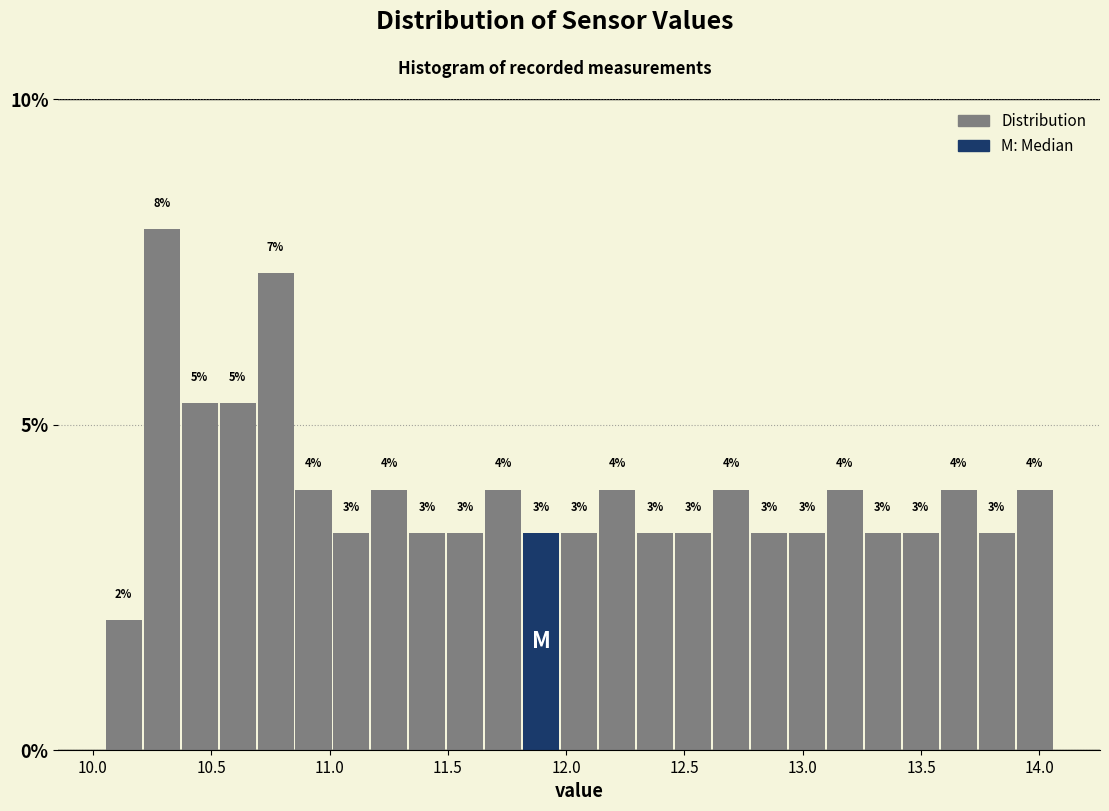

Read against the x-axis, roughly where is the centre of the tallest bar?

10.30